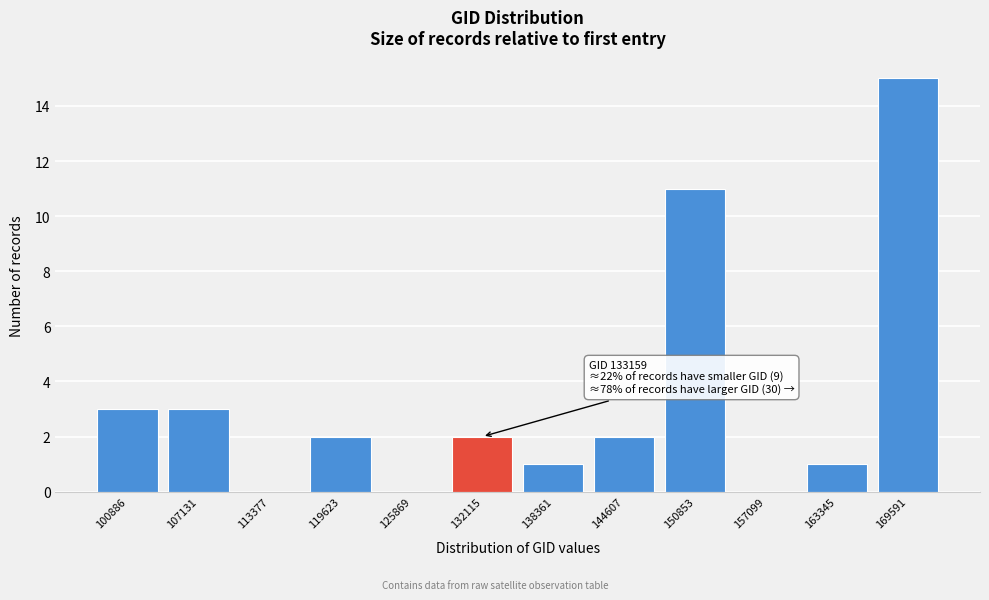

Reading left to right, transcribe all the data shown in this chart.

100886=3	107131=3	113377=0	119623=2	125869=0	132115=2	138361=1	144607=2	150853=11	157099=0	163345=1	169591=15